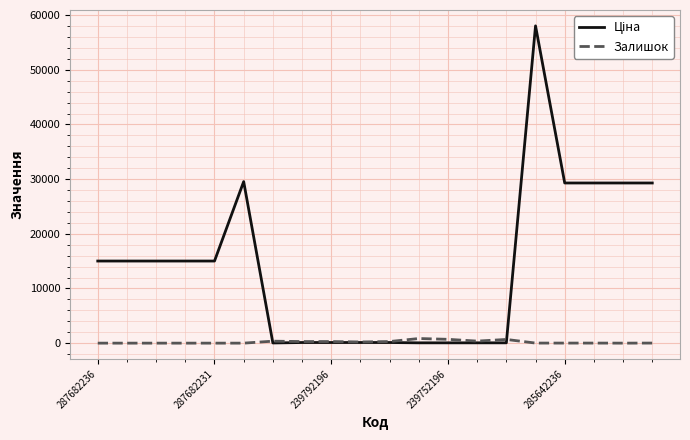

At which category does Залишок reach its first local peak?

6